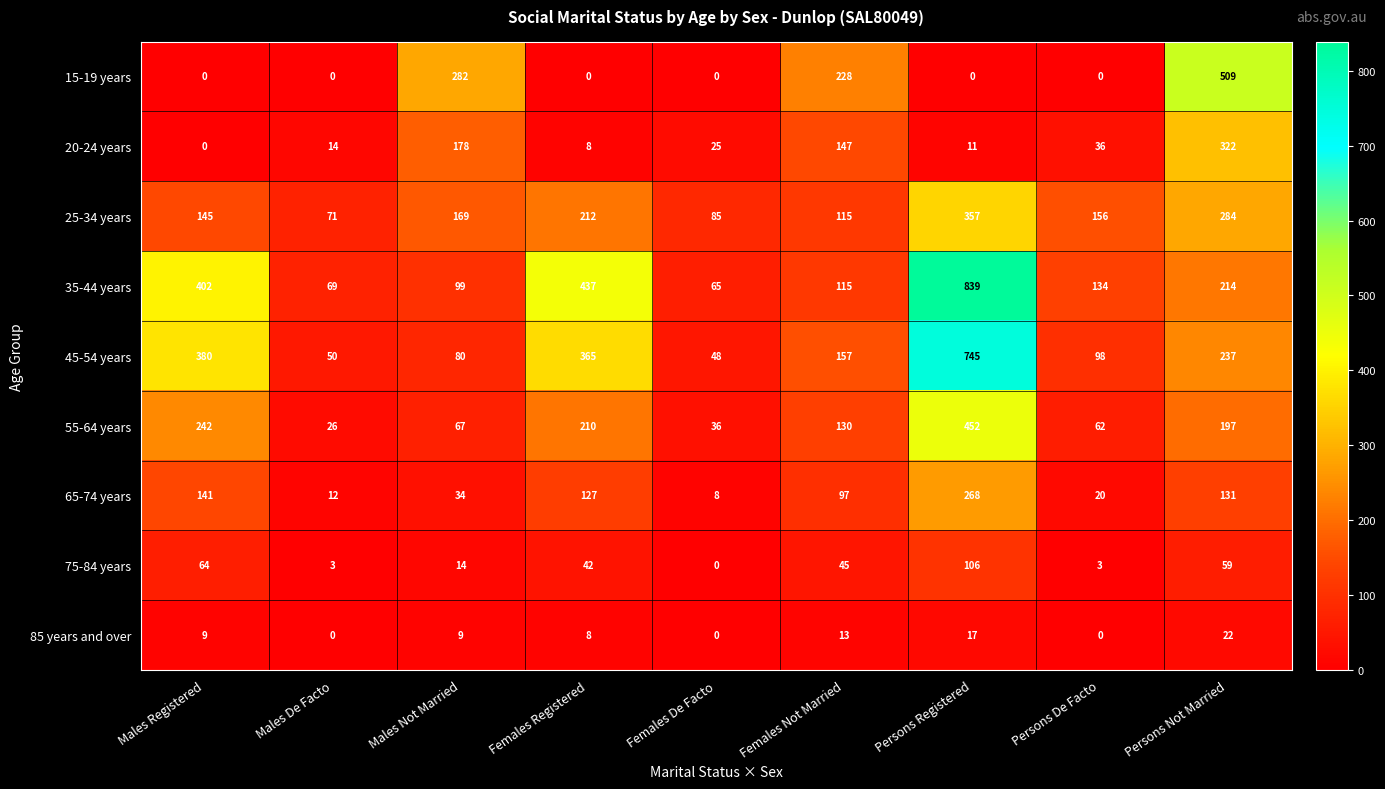

How many 25-34 years values are between 115 and 212?

5